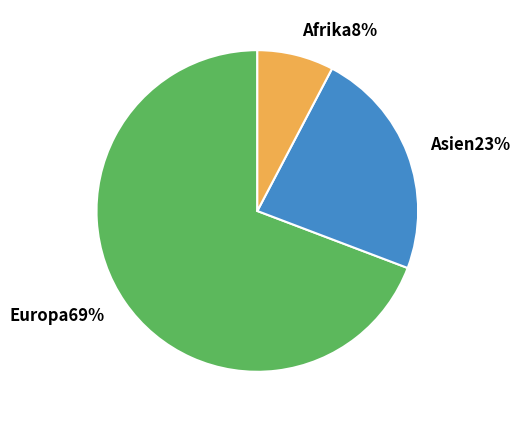

Does any single category account for the majority?

Yes